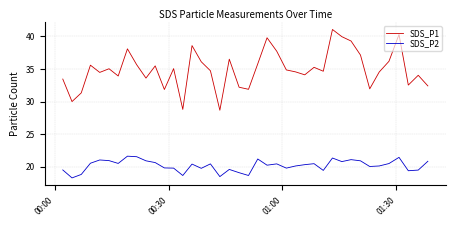

List the series in order of their peak value, lowest first.

SDS_P2, SDS_P1